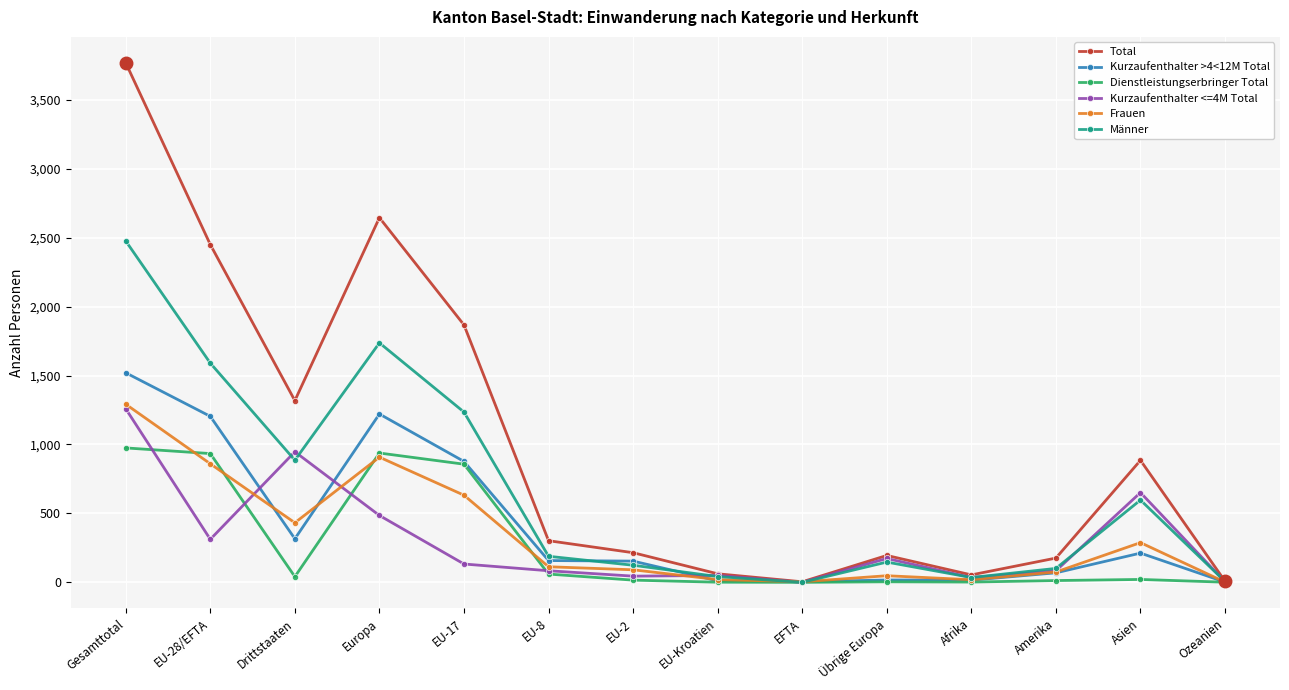

What is the sum of the Dienstleistungserbringer Total values at Drittstaaten and EFTA?

41